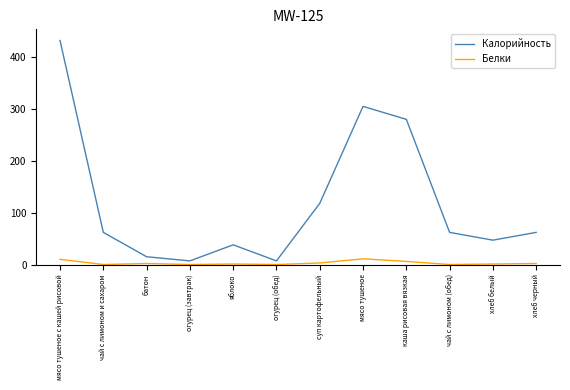

What is the difference between the maximum and minimum values in the Белки series?

11